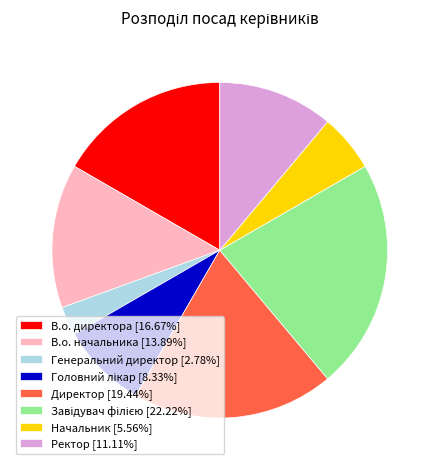

How many segments does this pie chart have?

8